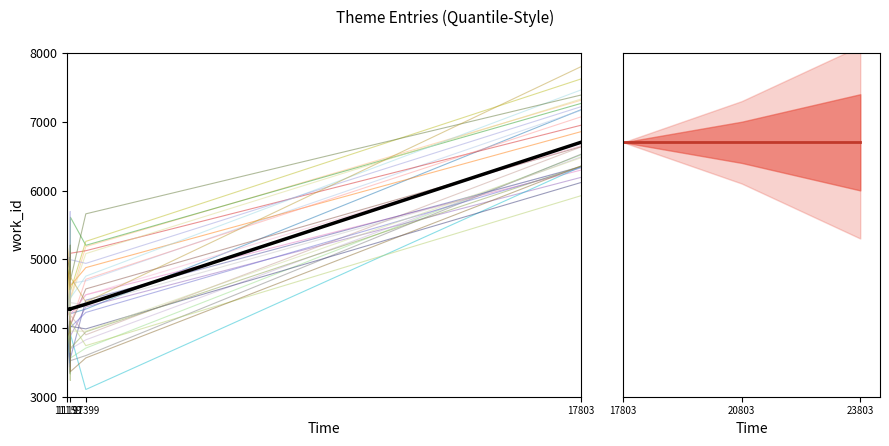

Reading left to right, what are all the values shown in this chart?

11159=4272	11192=4279	11197=4279	11198=4272	11200=4279	11399=4346	17803=6703